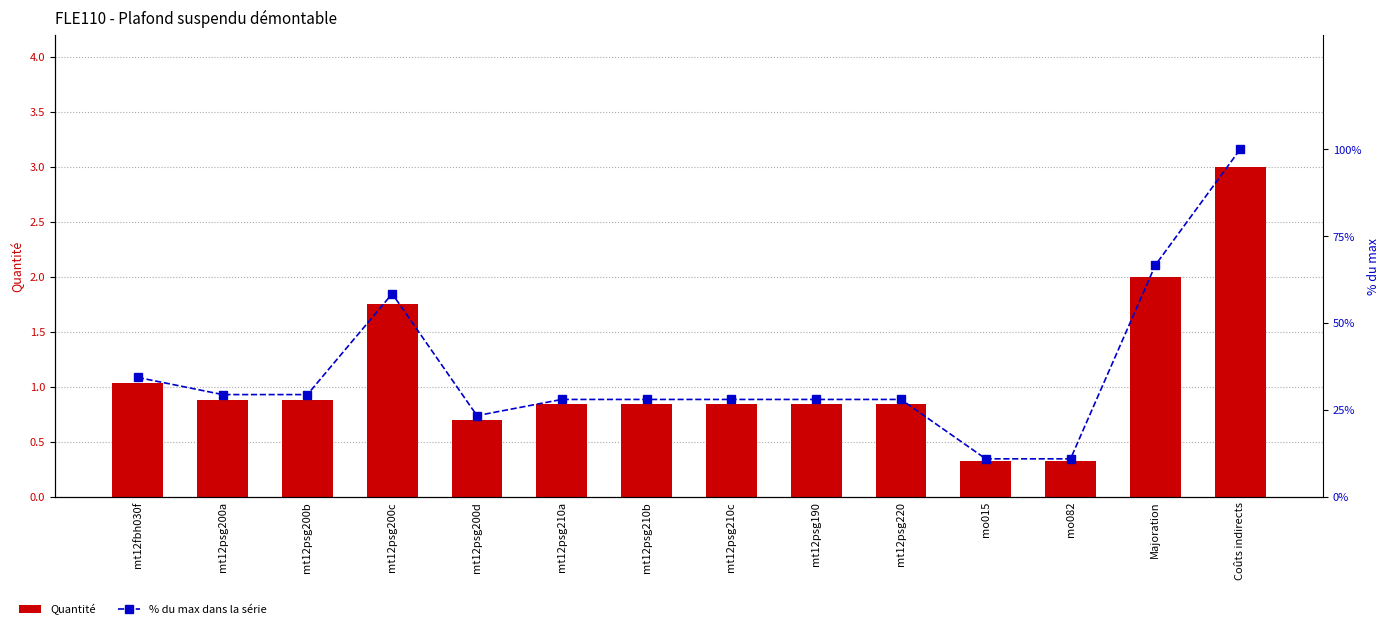

At how many categories does at least one series exceed 14?

12